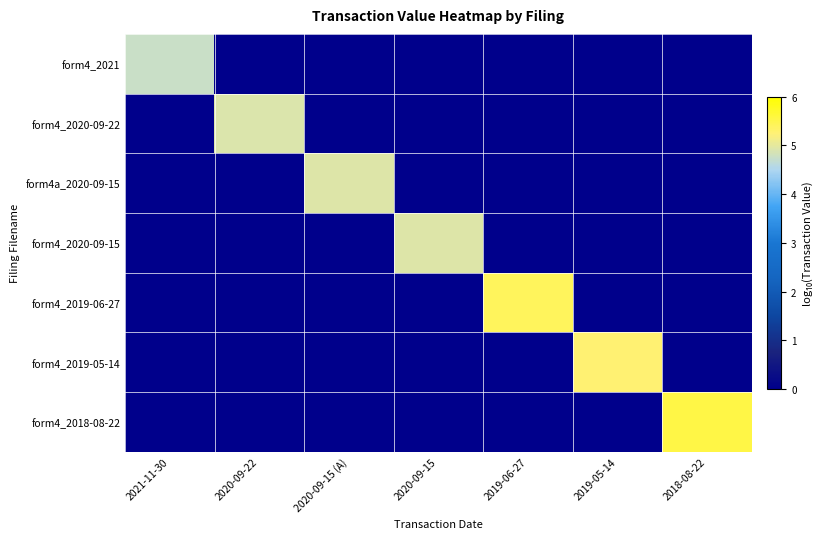

Rank the series by their maximum value, from lowest to highest.

form4_2021, form4_2020-09-22, form4a_2020-09-15, form4_2020-09-15, form4_2019-05-14, form4_2019-06-27, form4_2018-08-22